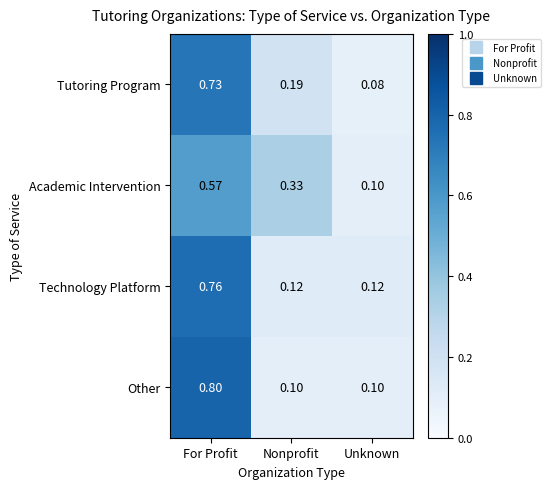

At which label is Academic Intervention closest to 0?

Unknown